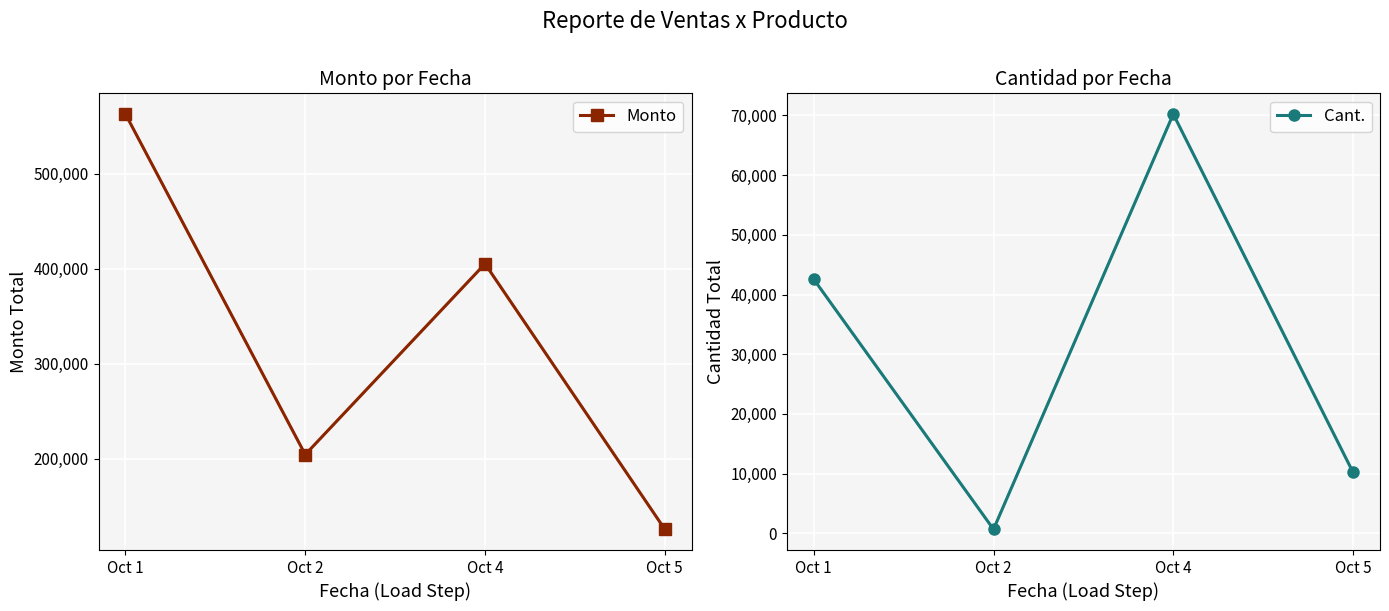

Reading left to right, list all the values displayed in this chart.

Monto: 562800	204290	405160	125604
Cant.: 42560	663	70235	10204